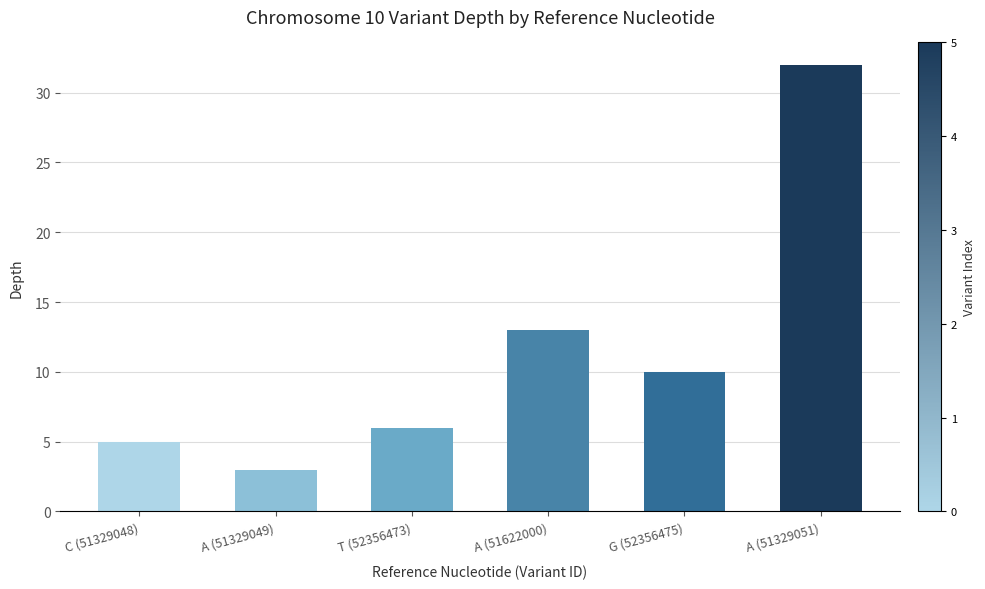

Reading right to left, transcribe all the data shown in this chart.

32	10	13	6	3	5